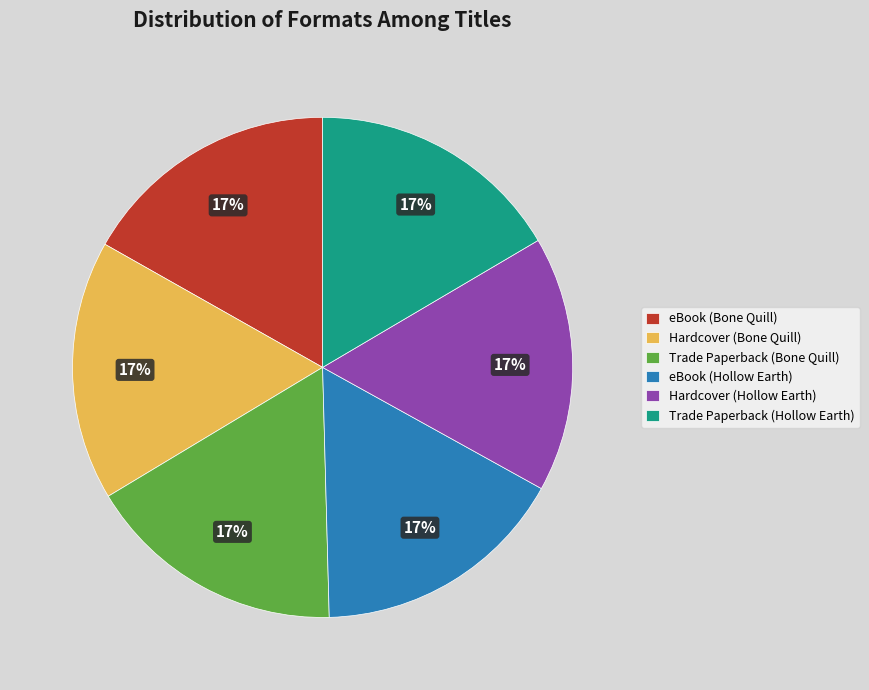

Is there a majority slice in this chart?

No